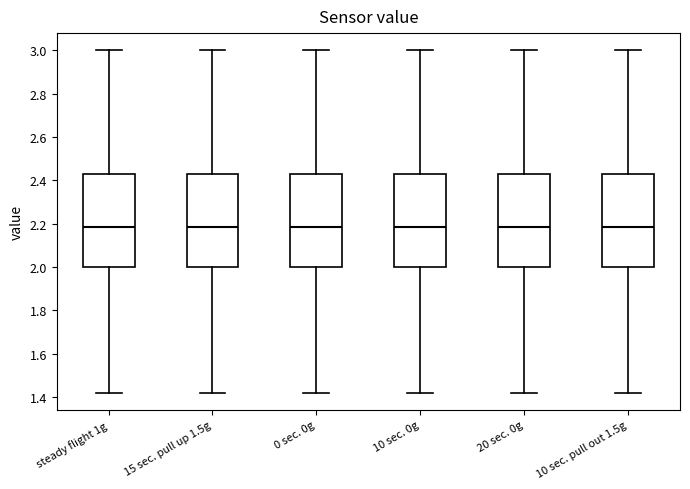

Where does the median line of the box for steady flight 1g sit on the y-axis? The values are not printed on the chart, so give them approximately, as read against the axis.

2.18